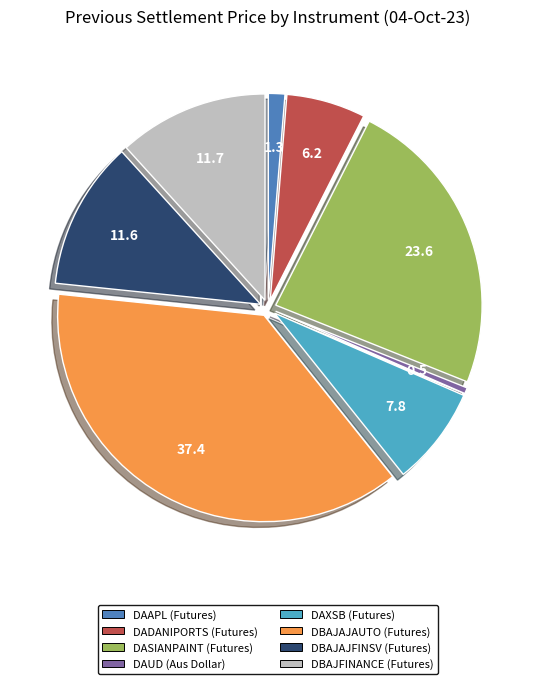

Is there a majority slice in this chart?

No